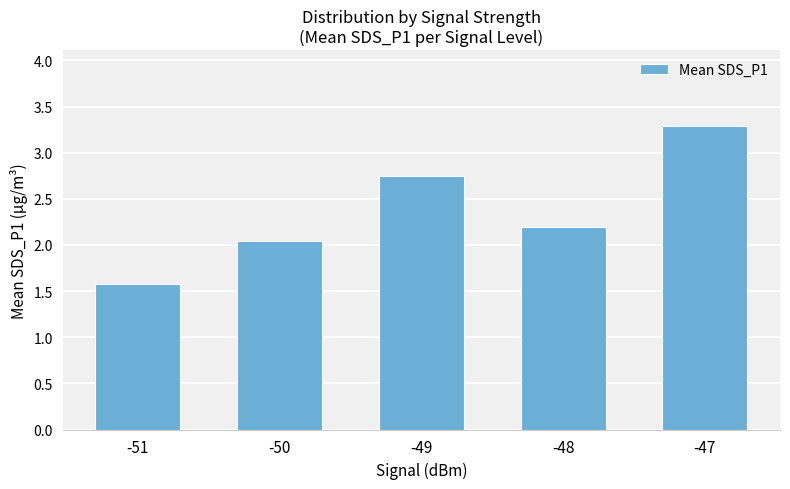

What is the smallest value displayed?

1.6